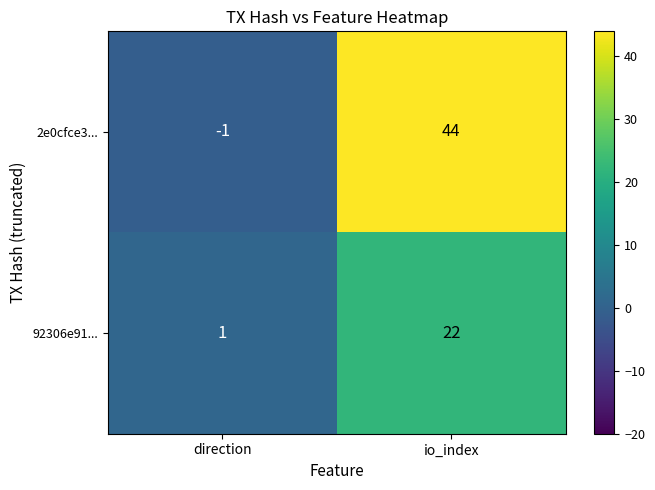

Which category has the lowest value across all series?

direction